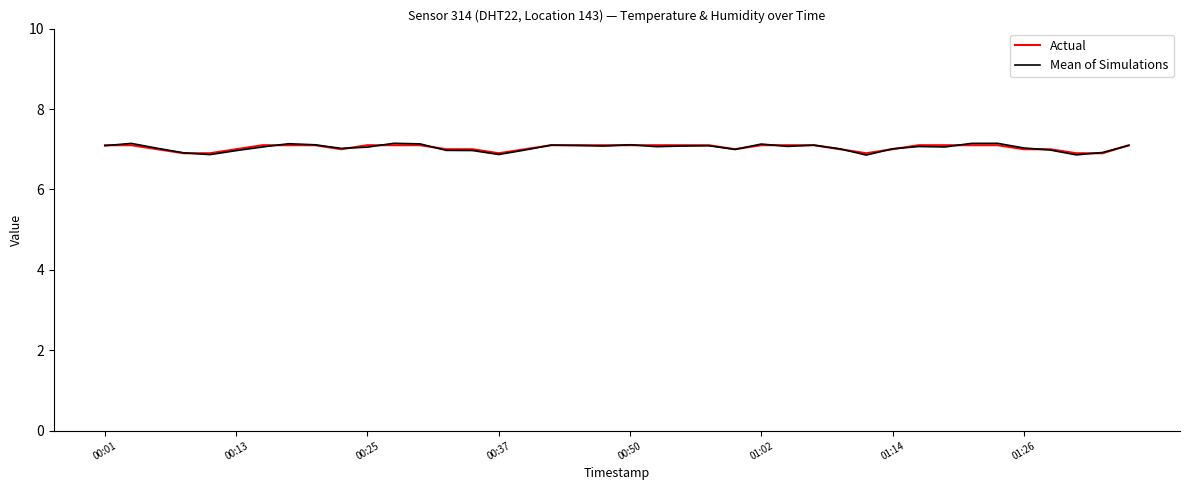

Which series has the widest spread of values?

Mean of Simulations